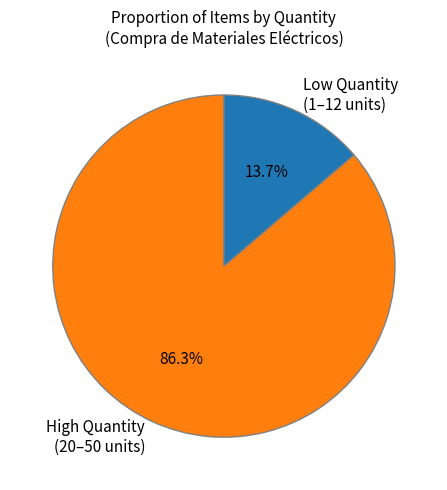

Rank the categories by value from highest to lowest.

High Quantity (20–50 units), Low Quantity (1–12 units)